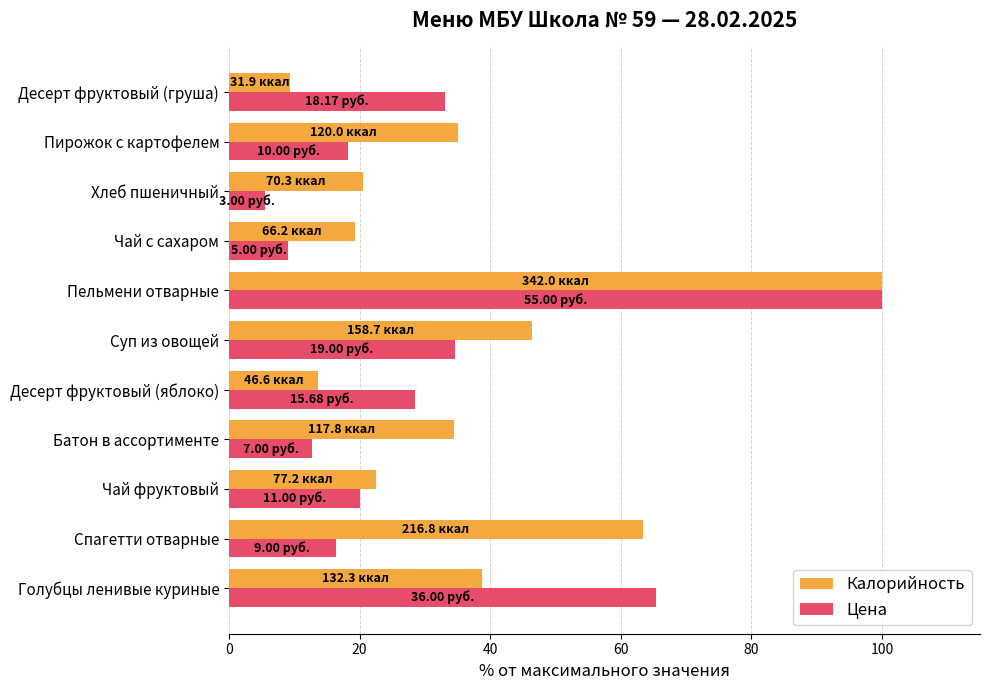

Rank the series at Чай с сахаром from highest to lowest value.

Калорийность, Цена